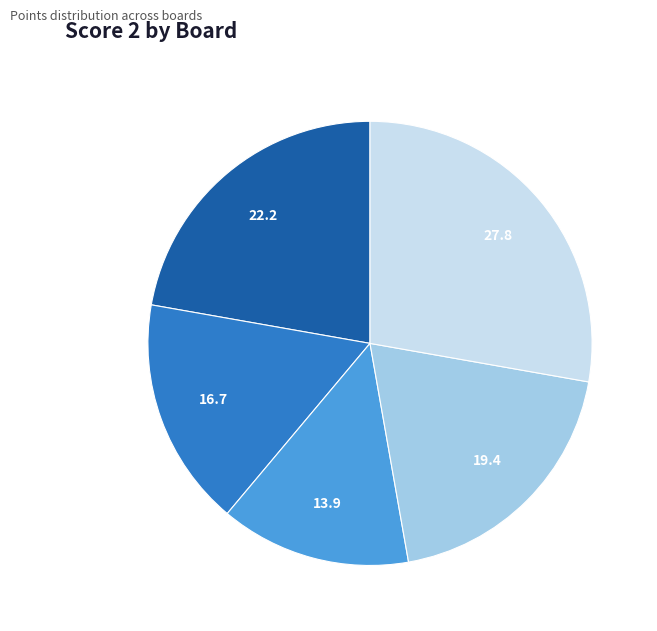

How many segments does this pie chart have?

5